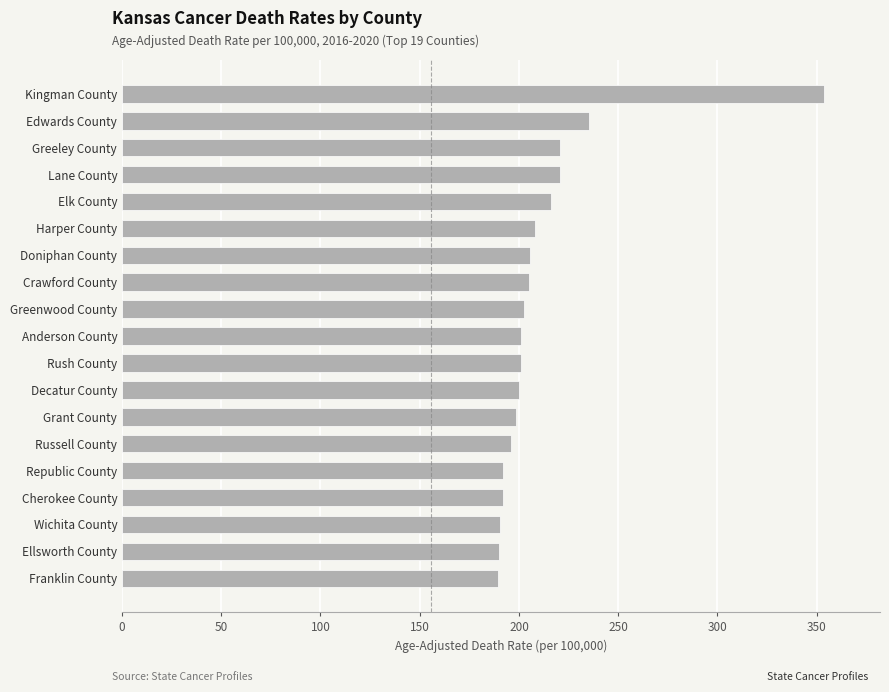

At which label is the value closest to 271?

Edwards County